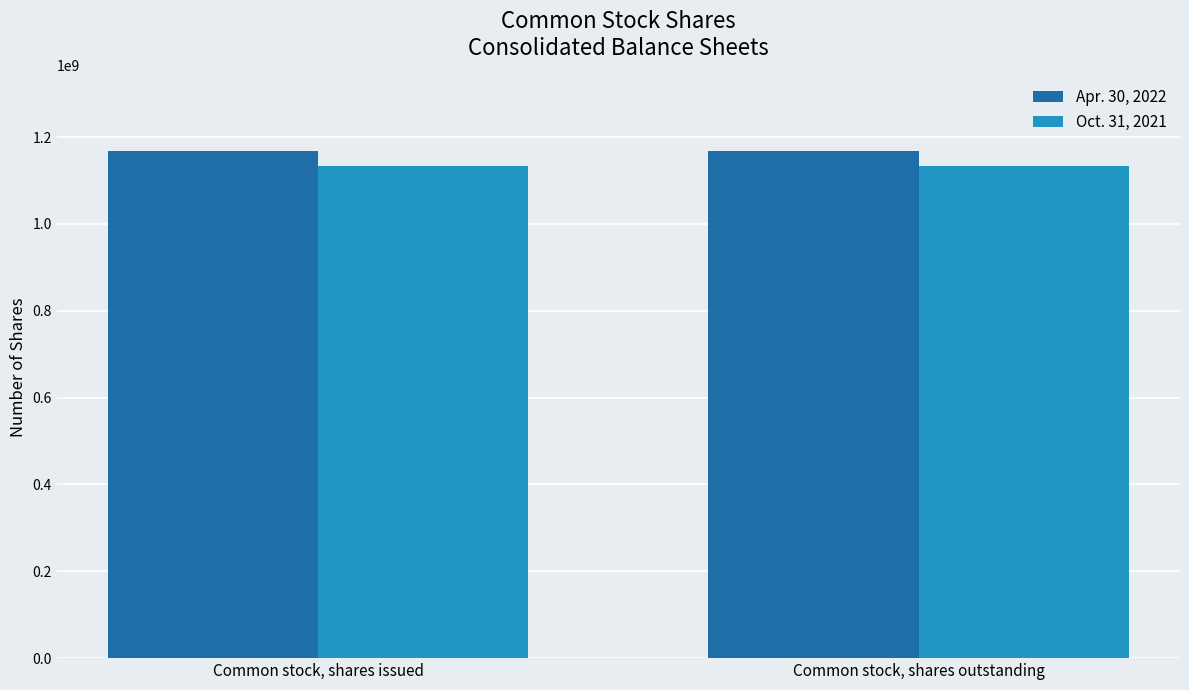

Does the chart contain any negative values?

No